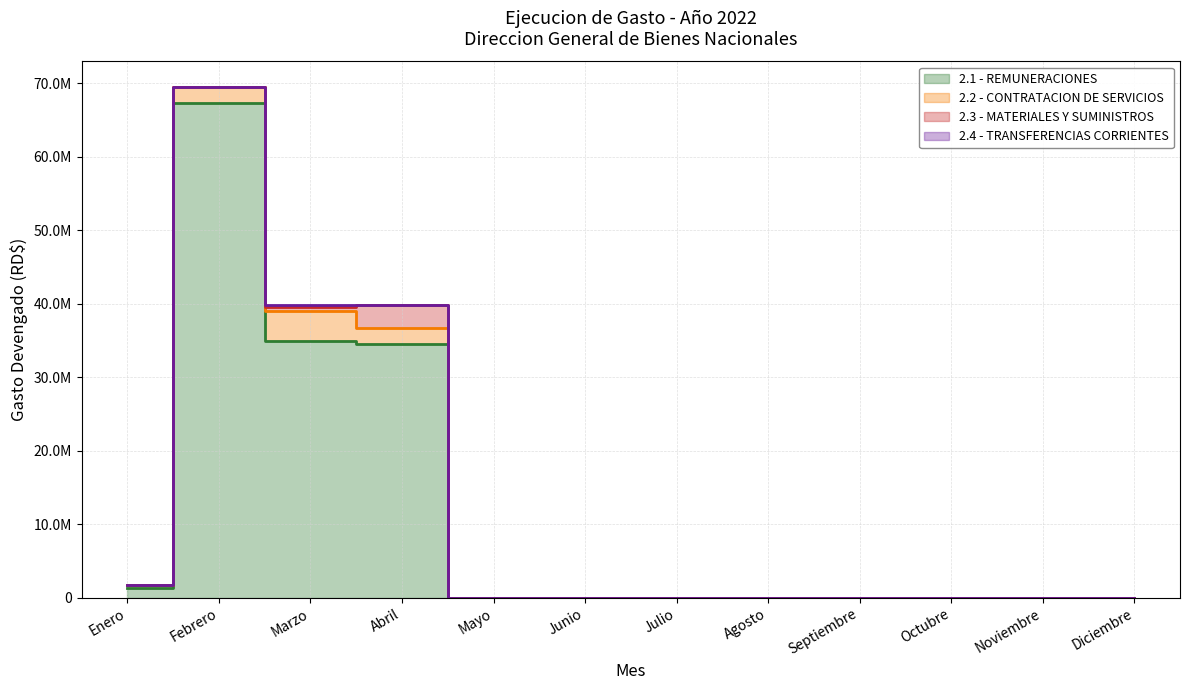

How many lines are shown in the chart?

4